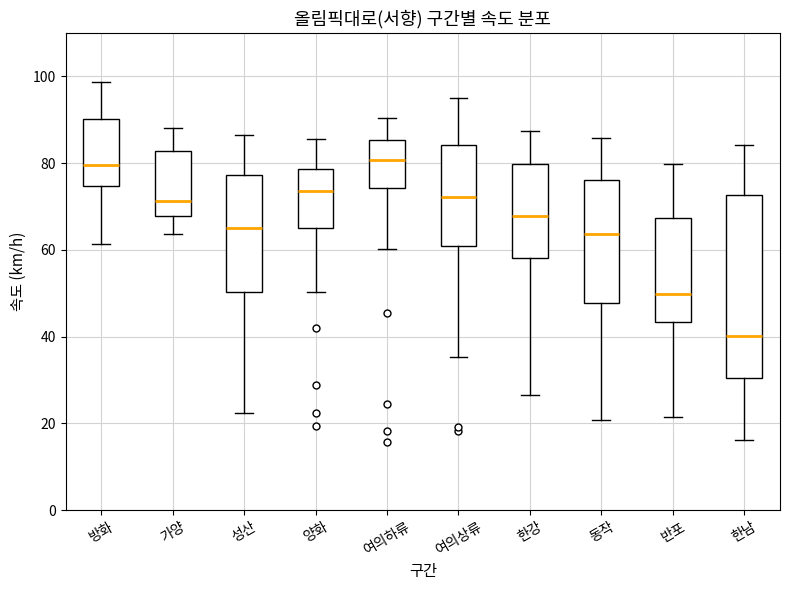

Reading left to right, transcribe this box plot: for each box, give where its median line is, the range the box spans, and where its two whiskers end, as read against the y-axis. The values are not printed on the chart, so give them approximately, as read against the axis.

방화: median 80, box 74 to 90, whiskers 62 to 98
가양: median 72, box 68 to 82, whiskers 64 to 88
성산: median 66, box 50 to 78, whiskers 22 to 86
양화: median 74, box 64 to 78, whiskers 50 to 86
여의하류: median 80, box 74 to 86, whiskers 60 to 90
여의상류: median 72, box 60 to 84, whiskers 36 to 96
한강: median 68, box 58 to 80, whiskers 26 to 88
동작: median 64, box 48 to 76, whiskers 20 to 86
반포: median 50, box 44 to 68, whiskers 22 to 80
한남: median 40, box 30 to 72, whiskers 16 to 84